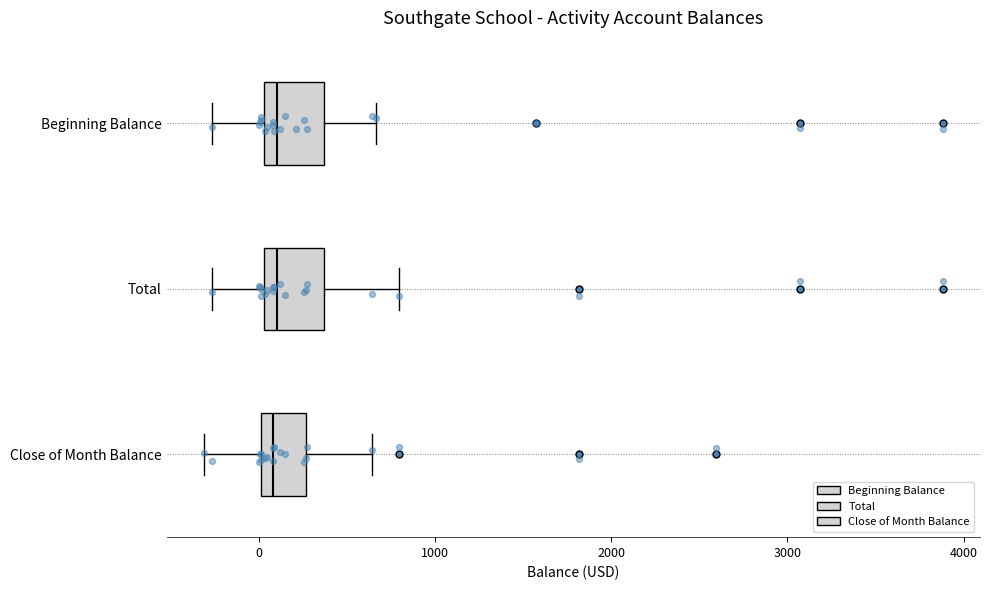

Reading bottom to top, read every box against the x-axis: the position of its median line, the range the box covers, and the ends of its whiskers. The values are not printed on the chart, so give them approximately, as read against the axis.

Close of Month Balance: median 100, box 0 to 300, whiskers -300 to 600
Total: median 100, box 0 to 400, whiskers -300 to 800
Beginning Balance: median 100, box 0 to 400, whiskers -300 to 700